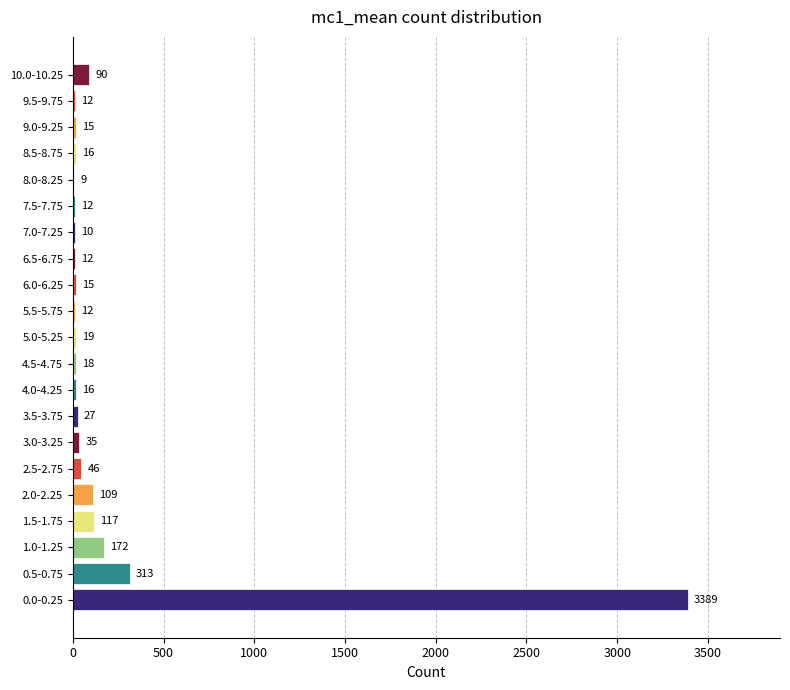

Between 8.0-8.25 and 8.5-8.75, which is larger?

8.5-8.75